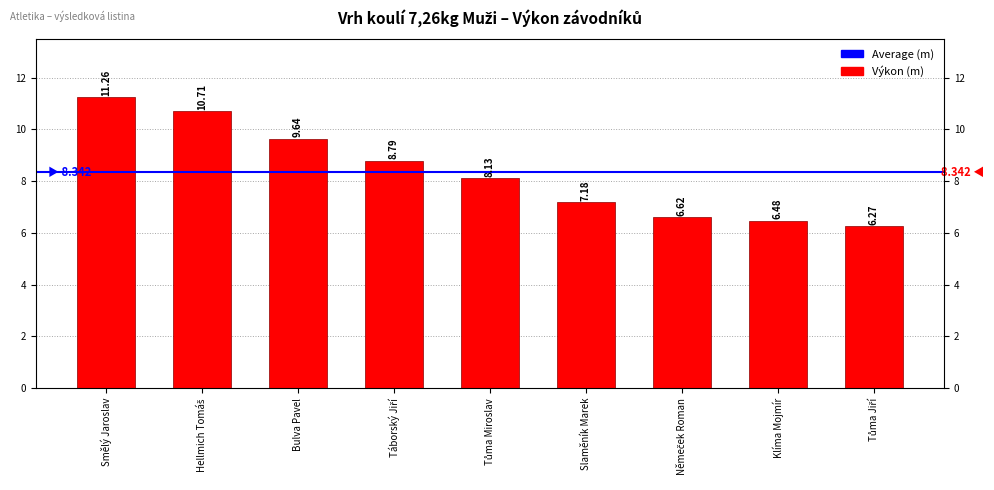

What is the smallest value displayed?

6.3